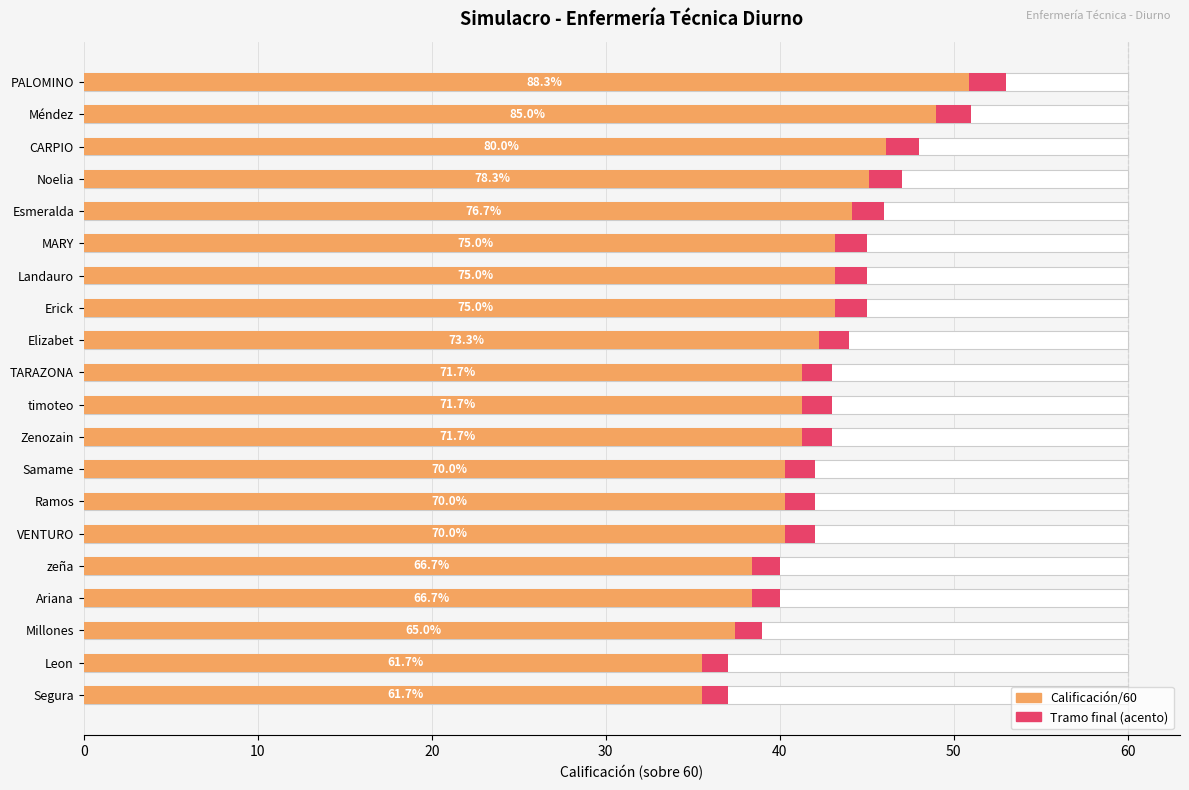

How many values are below 43?

8